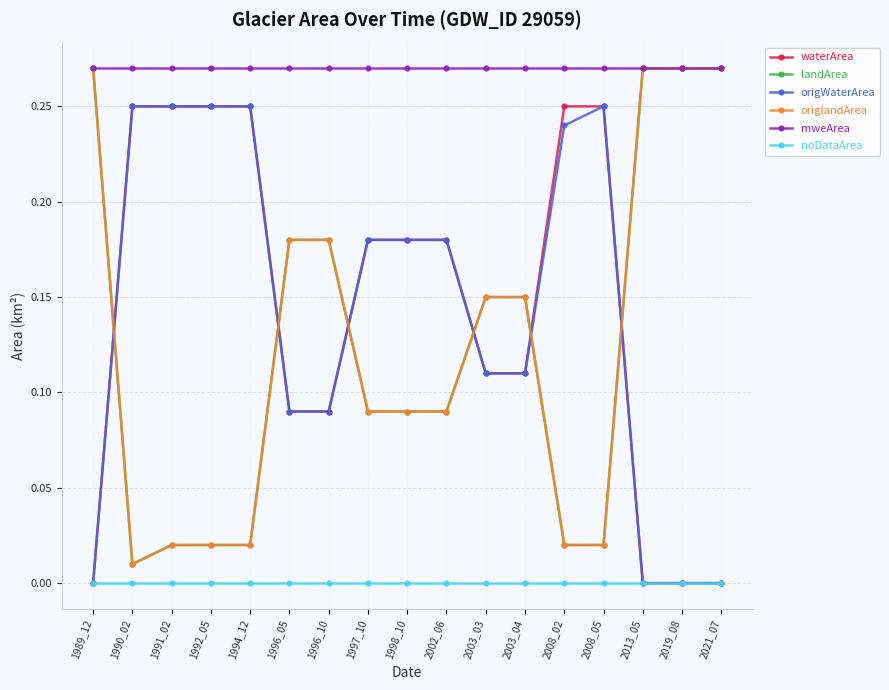

How many lines are shown in the chart?

6